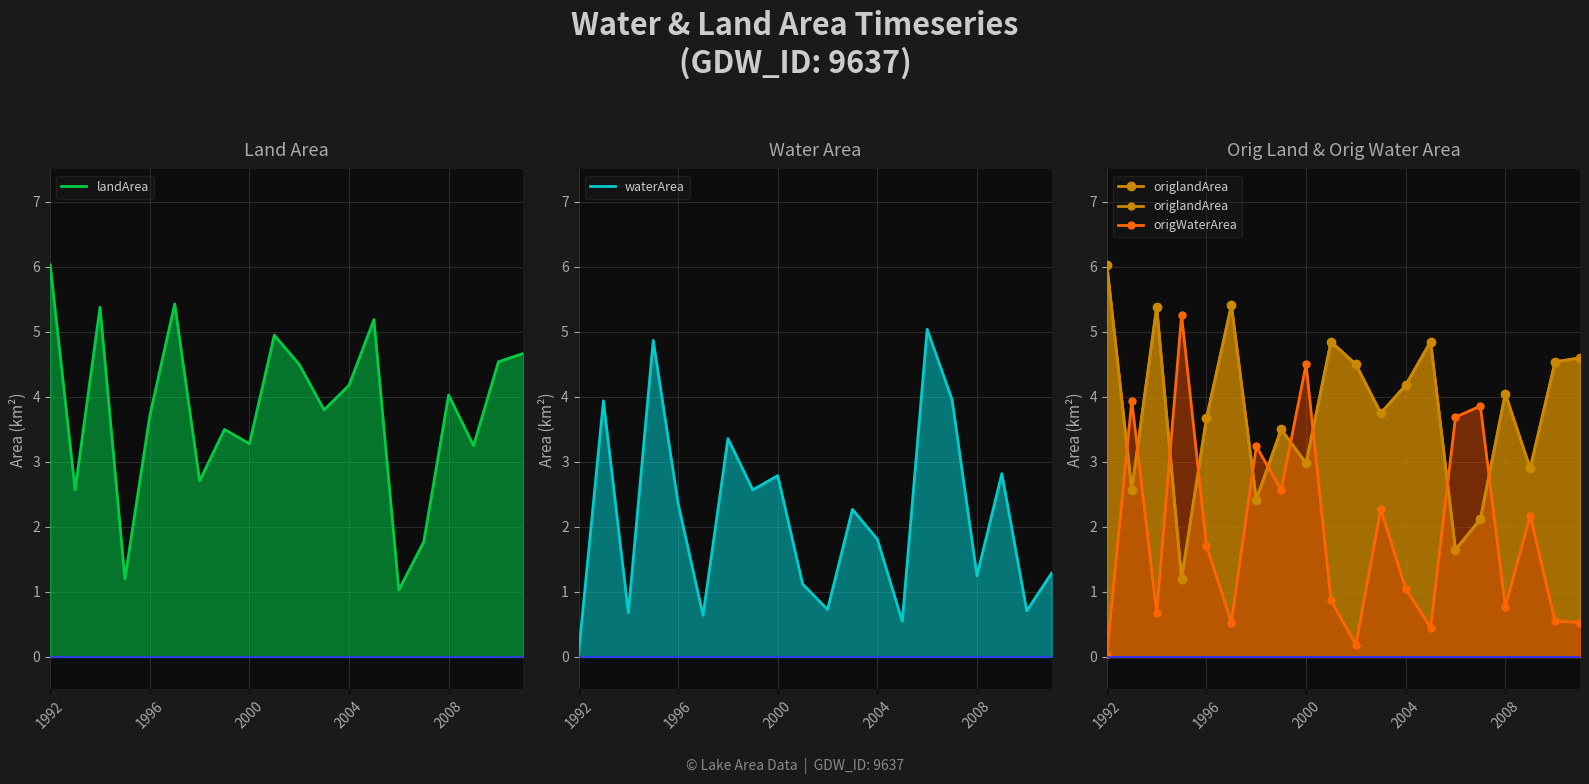

Reading left to right, list all the values displayed in this chart.

landArea: 6.0	2.6	5.4	1.2	3.7	5.4	2.7	3.5	3.3	5.0	4.5	3.8	4.2	5.2	1.0	1.8	4.0	3.2	4.5	4.7
waterArea: 0.0	3.9	0.7	4.9	2.4	0.6	3.4	2.6	2.8	1.1	0.7	2.3	1.8	0.6	5.0	4.0	1.2	2.8	0.7	1.3
origlandArea: 6.0	2.6	5.4	1.2	3.7	5.4	2.4	3.5	3.0	4.8	4.5	3.8	4.2	4.8	1.6	2.1	4.0	2.9	4.5	4.6
origWaterArea: 0.0	3.9	0.7	5.3	1.7	0.5	3.2	2.6	4.5	0.9	0.2	2.3	1.1	0.5	3.7	3.9	0.8	2.2	0.6	0.5